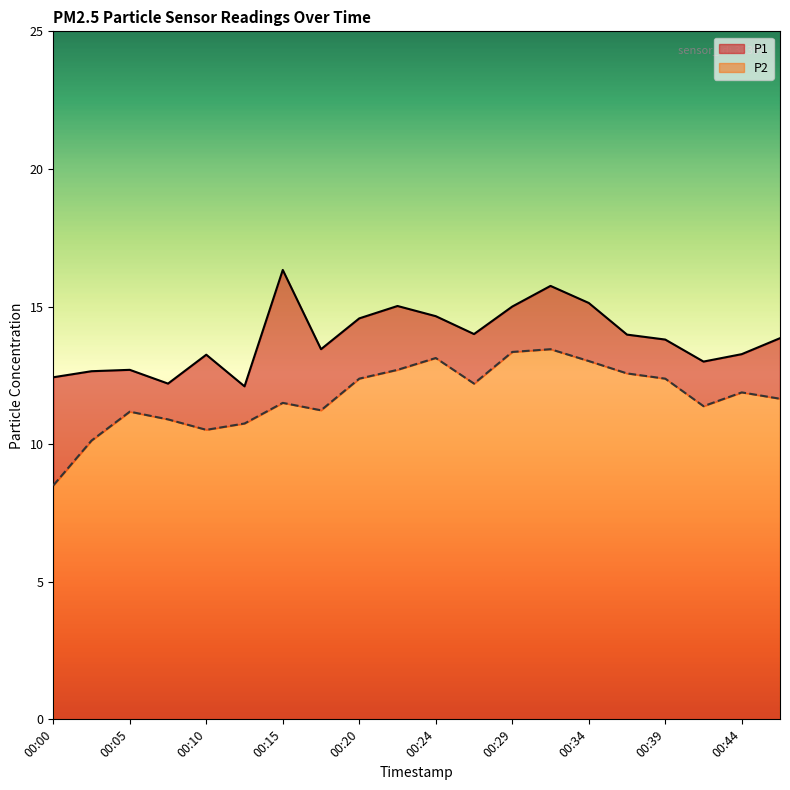

Which series has the widest spread of values?

P2